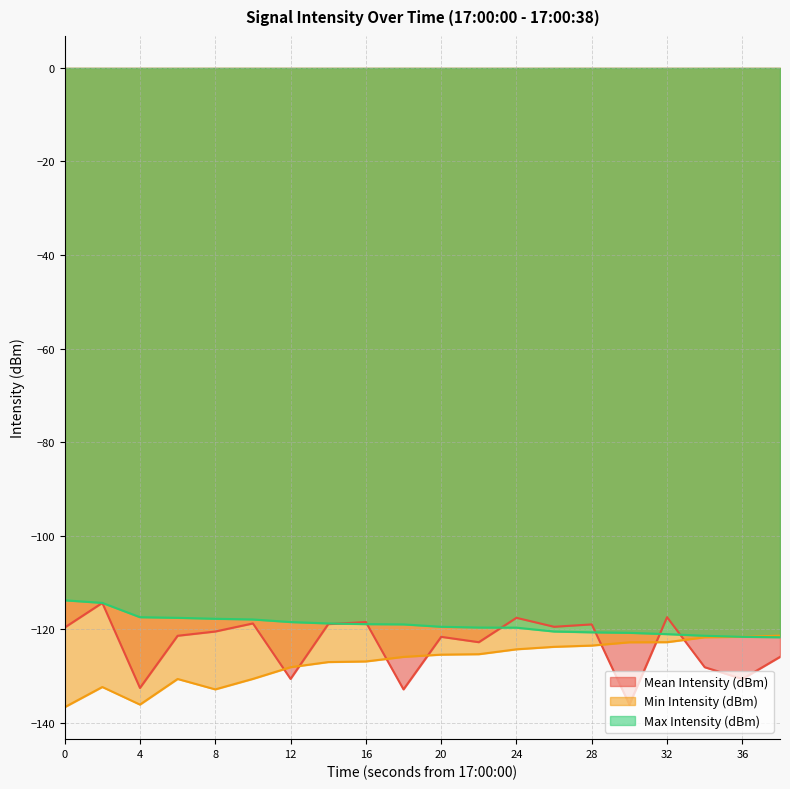

What are all the series names shown in the legend?

Mean Intensity (dBm), Min Intensity (dBm), Max Intensity (dBm)